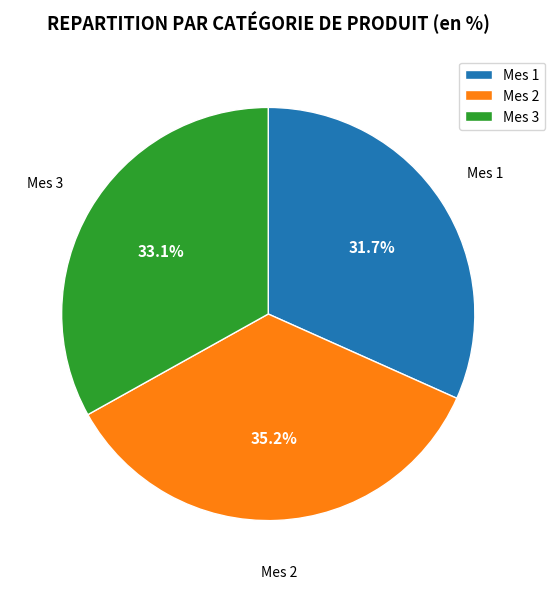

Count the number of slices in the pie.

3